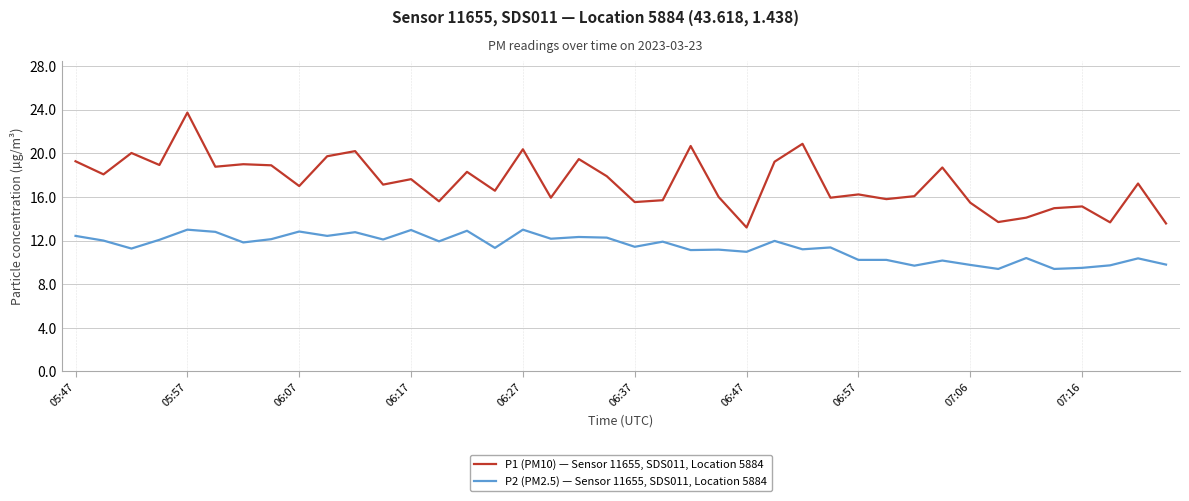

Which series has the widest spread of values?

P1 (PM10) — Sensor 11655, SDS011, Location 5884